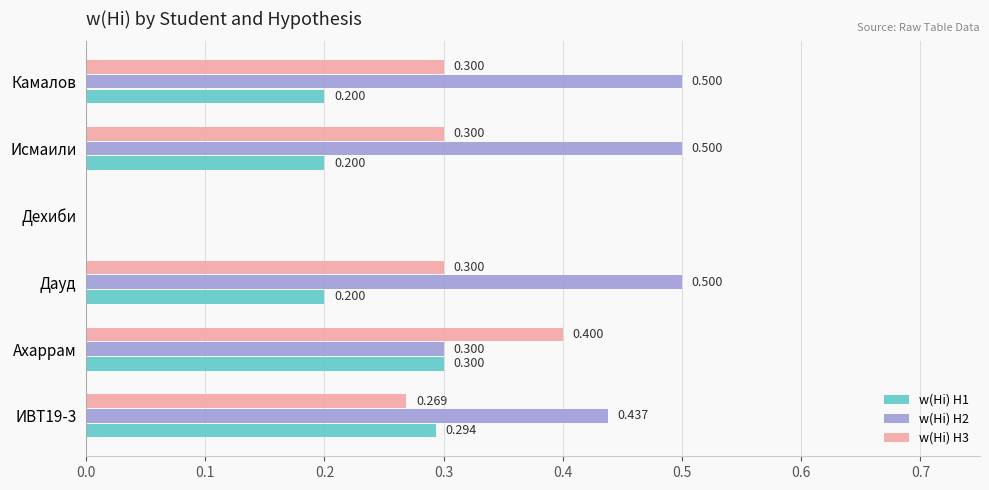

Is the value of w(Hi) H1 at Дауд greater than the value of w(Hi) H2 at Дехиби?

Yes